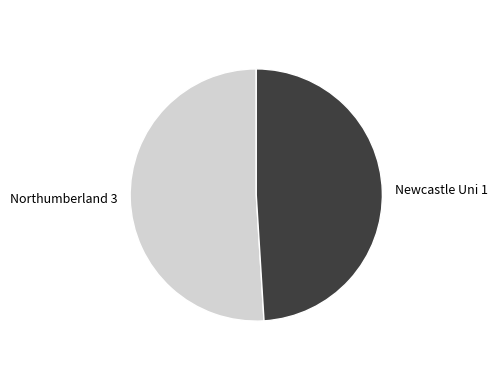

Count the number of slices in the pie.

2